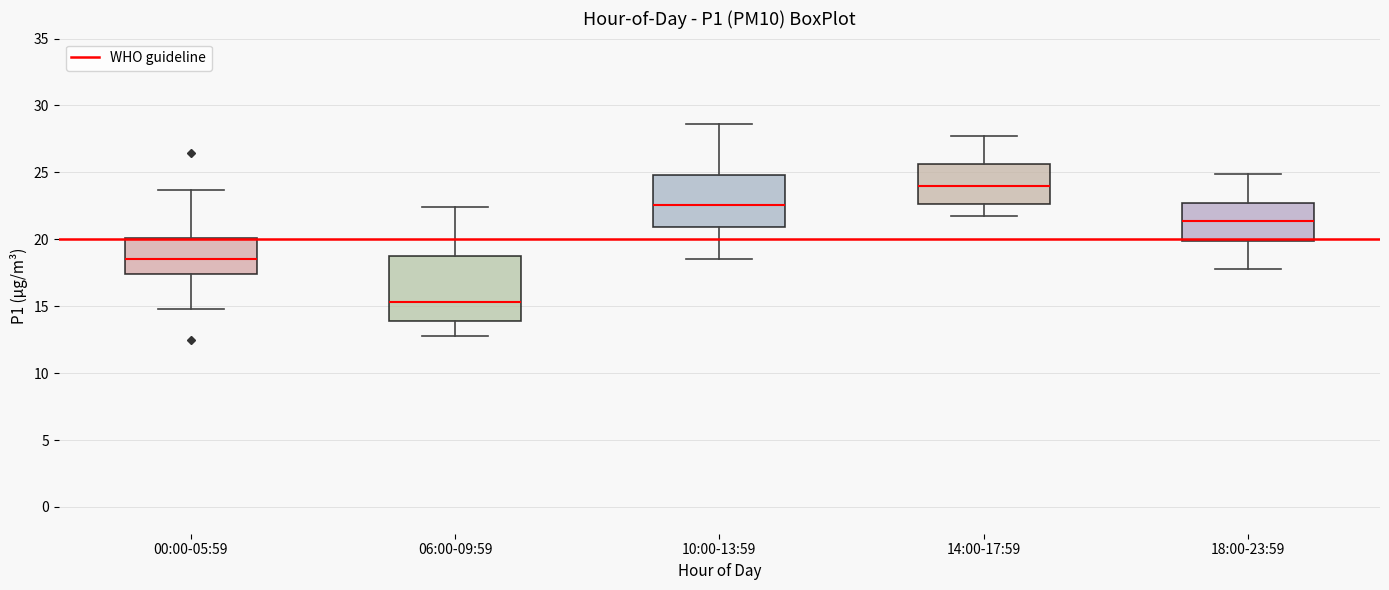

Reading left to right, read every box against the y-axis: the position of its median line, the range the box covers, and the ends of its whiskers. The values are not printed on the chart, so give them approximately, as read against the axis.

00:00-05:59: median 18.5, box 17.5 to 20.0, whiskers 15.0 to 23.5
06:00-09:59: median 15.5, box 14.0 to 19.0, whiskers 13.0 to 22.5
10:00-13:59: median 22.5, box 21.0 to 25.0, whiskers 18.5 to 28.5
14:00-17:59: median 24.0, box 22.5 to 25.5, whiskers 22.0 to 28.0
18:00-23:59: median 21.5, box 20.0 to 22.5, whiskers 18.0 to 25.0